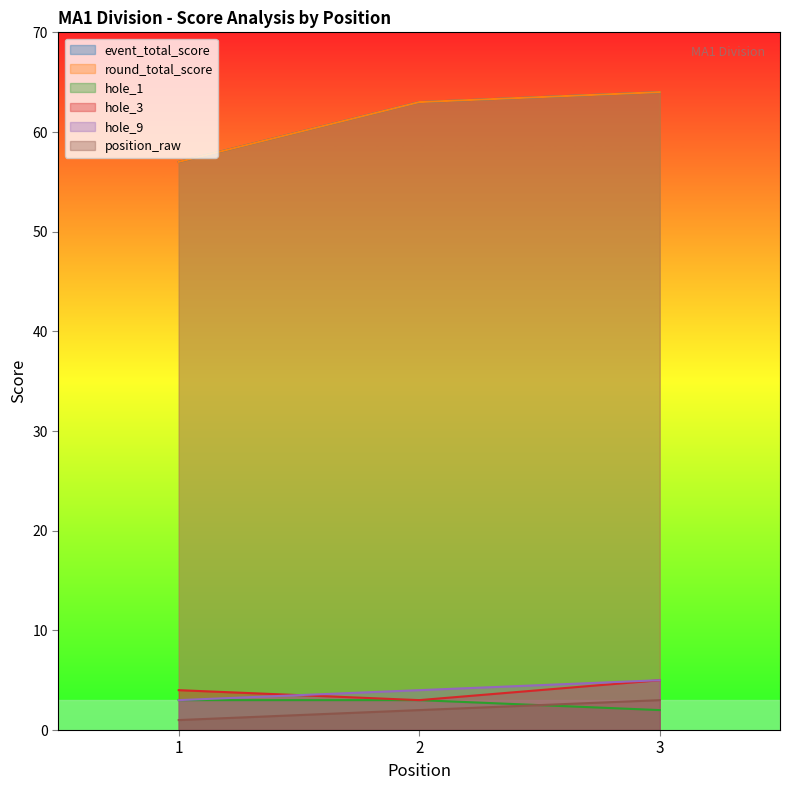

What is the difference between the maximum and minimum values in the event_total_score series?

7